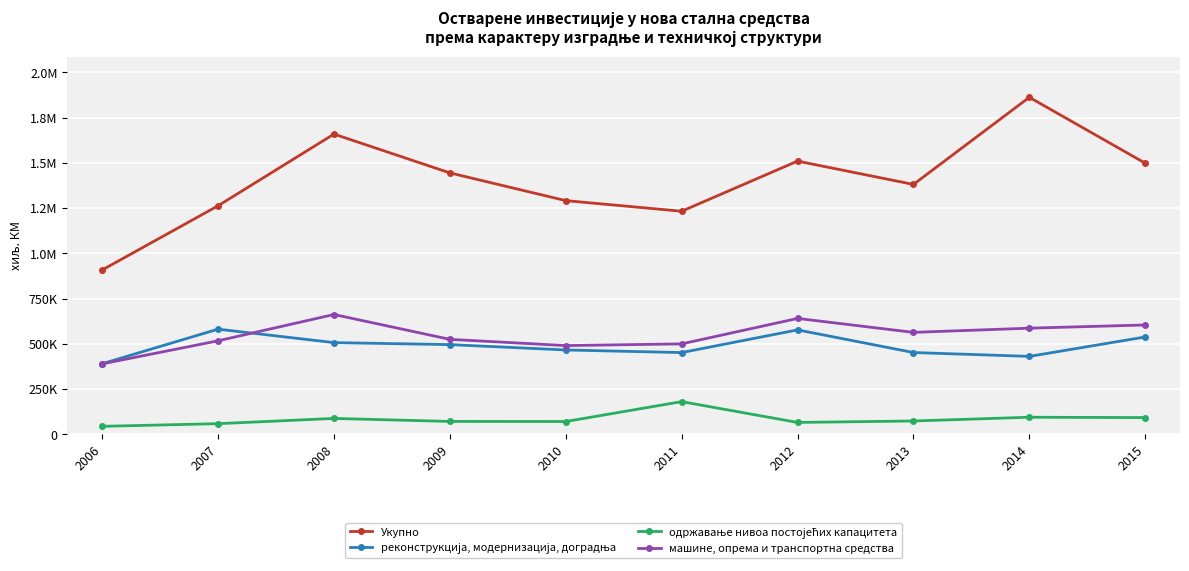

Reading left to right, transcribe all the data shown in this chart.

Укупно: 907936	1262982	1659310	1444775	1291420	1232679	1509894	1381024	1862739	1498422
реконструкција, модернизација, доградња: 389704	580693	506232	495263	465652	451210	576674	451505	430174	537530
одржавање нивоа постојећих капацитета: 43392	58162	87098	70480	70064	179982	64957	72945	93659	91774
машине, опрема и транспортна средства: 388685	516389	661690	524382	489912	499238	640019	562943	586169	603864